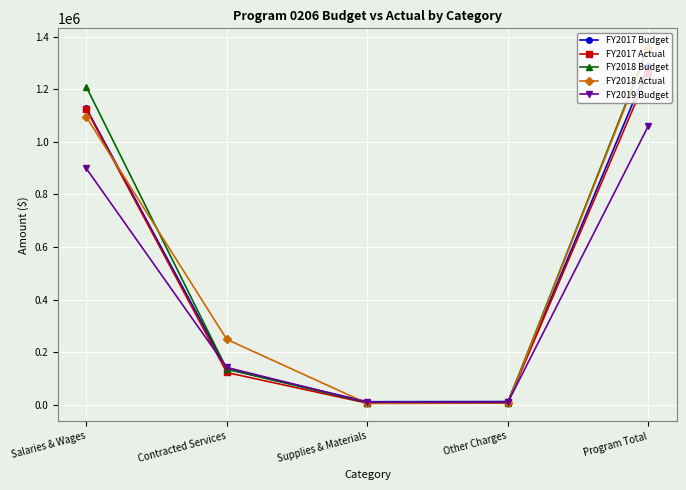

What is the average value of the FY2019 Budget series?

424550.8